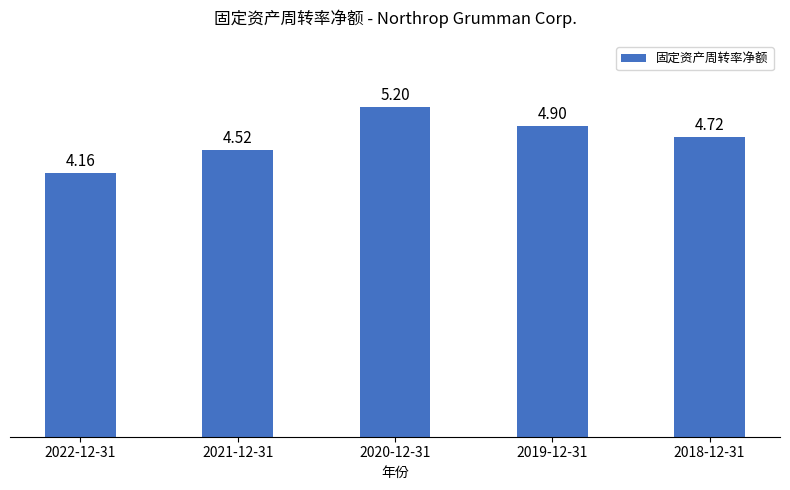

Which has a higher value, 2020-12-31 or 2019-12-31?

2020-12-31